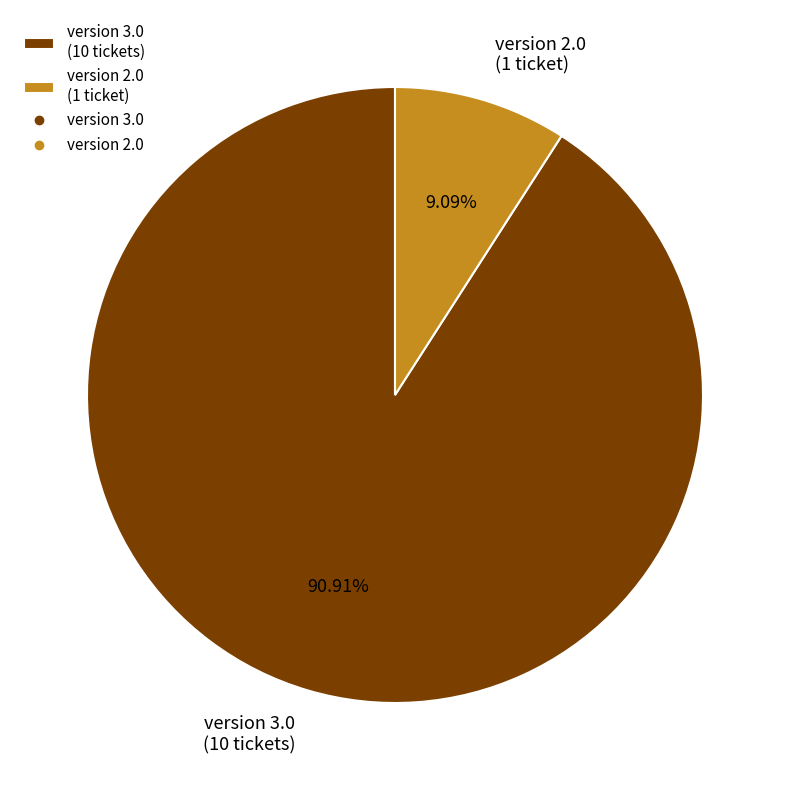

Is version 2.0 (1 ticket) the majority of the pie?

No